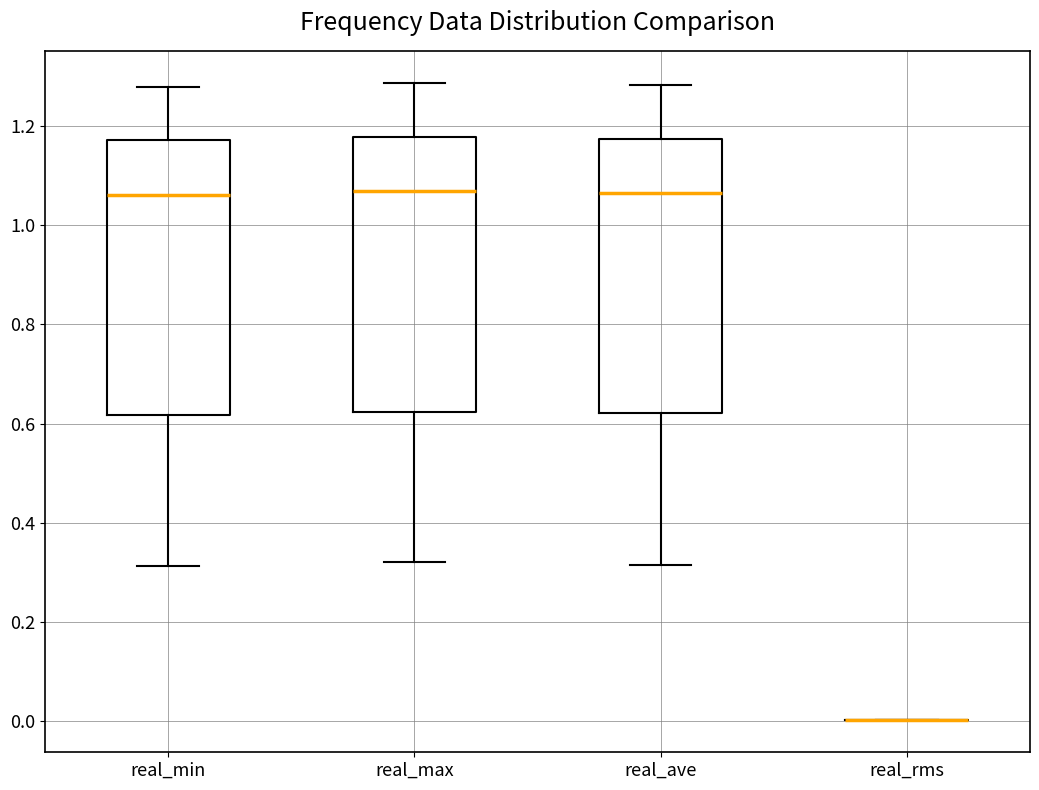

Reading left to right, read every box against the y-axis: the position of its median line, the range the box covers, and the ends of its whiskers. The values are not printed on the chart, so give them approximately, as read against the axis.

real_min: median 1.06, box 0.62 to 1.18, whiskers 0.32 to 1.28
real_max: median 1.06, box 0.62 to 1.18, whiskers 0.32 to 1.28
real_ave: median 1.06, box 0.62 to 1.18, whiskers 0.32 to 1.28
real_rms: box collapsed to a line at 0.00, whiskers 0.00 to 0.00